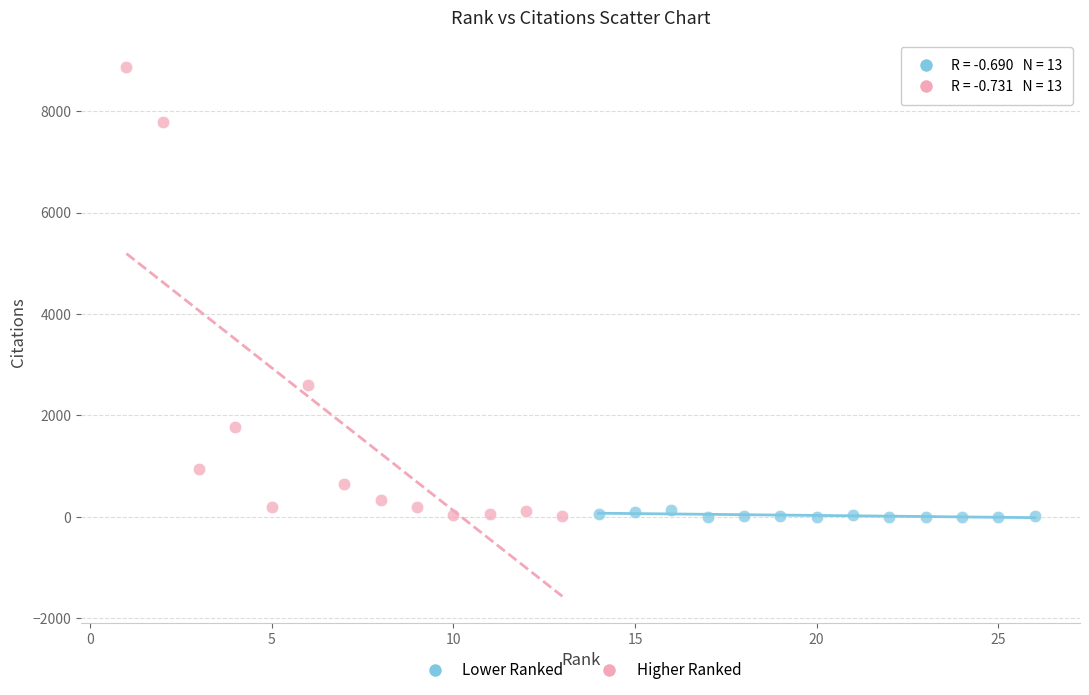

Which series has the largest Y range (max minus min)?

Higher Ranked